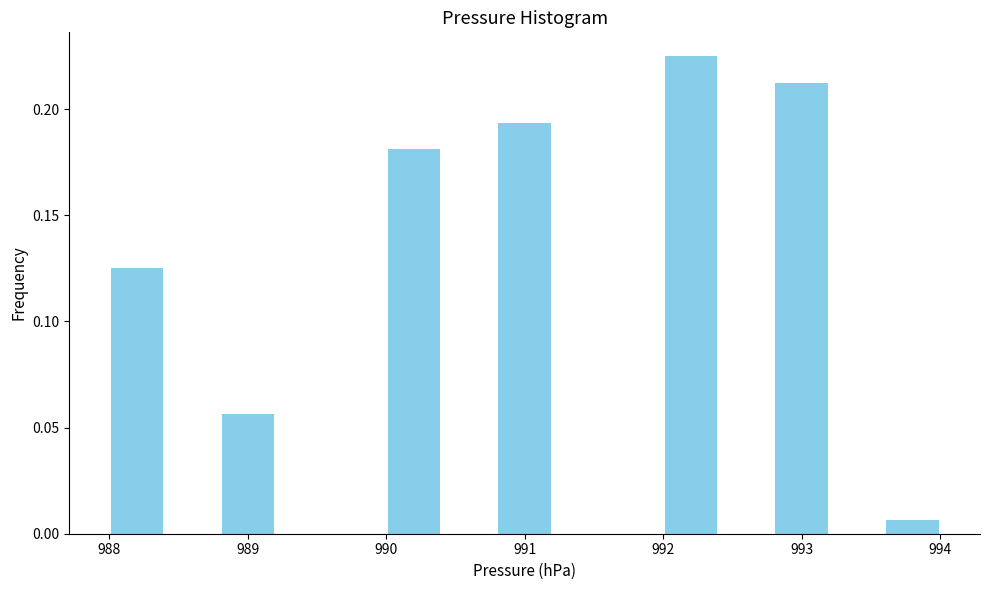

Over which range of the x-axis is the bar tallest?

992.0 to 992.4